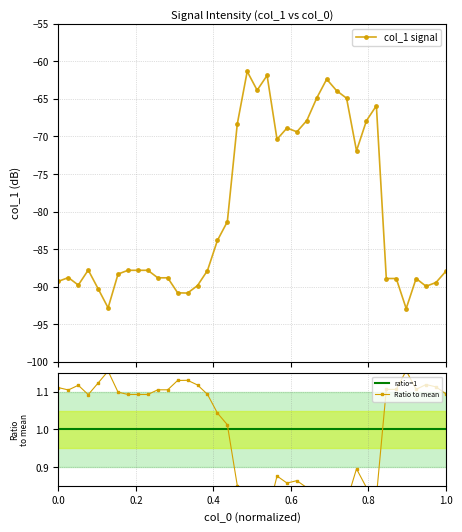

What is the value of the col_1 signal point at the 38th from the left?

-89.9